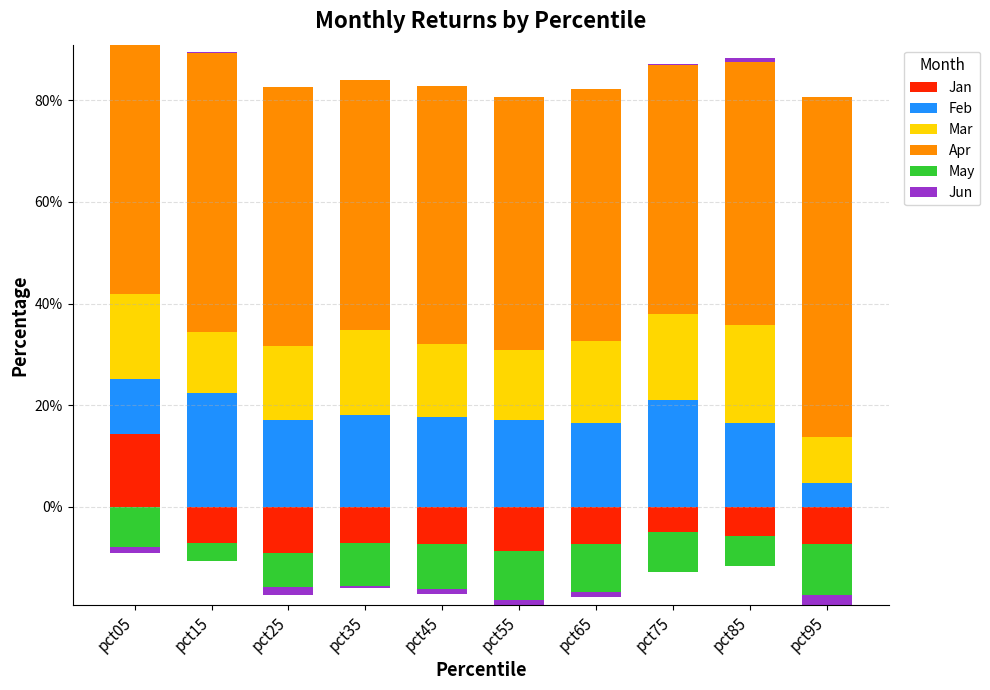

What is the value of the Apr bar at the 7th from the left?

49.6